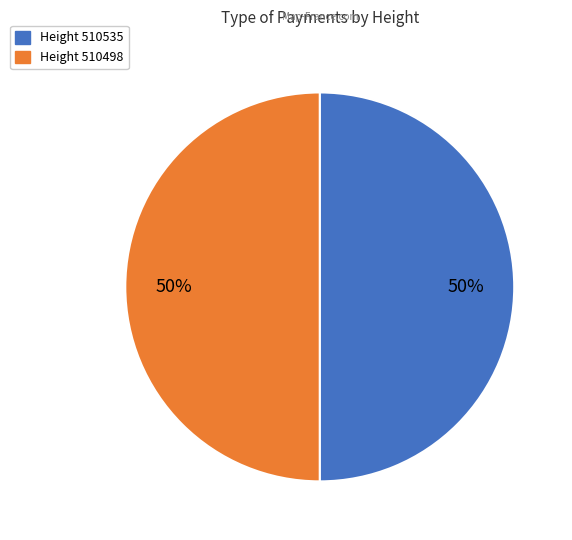

To the nearest percent, what is the average slice percentage?

50%